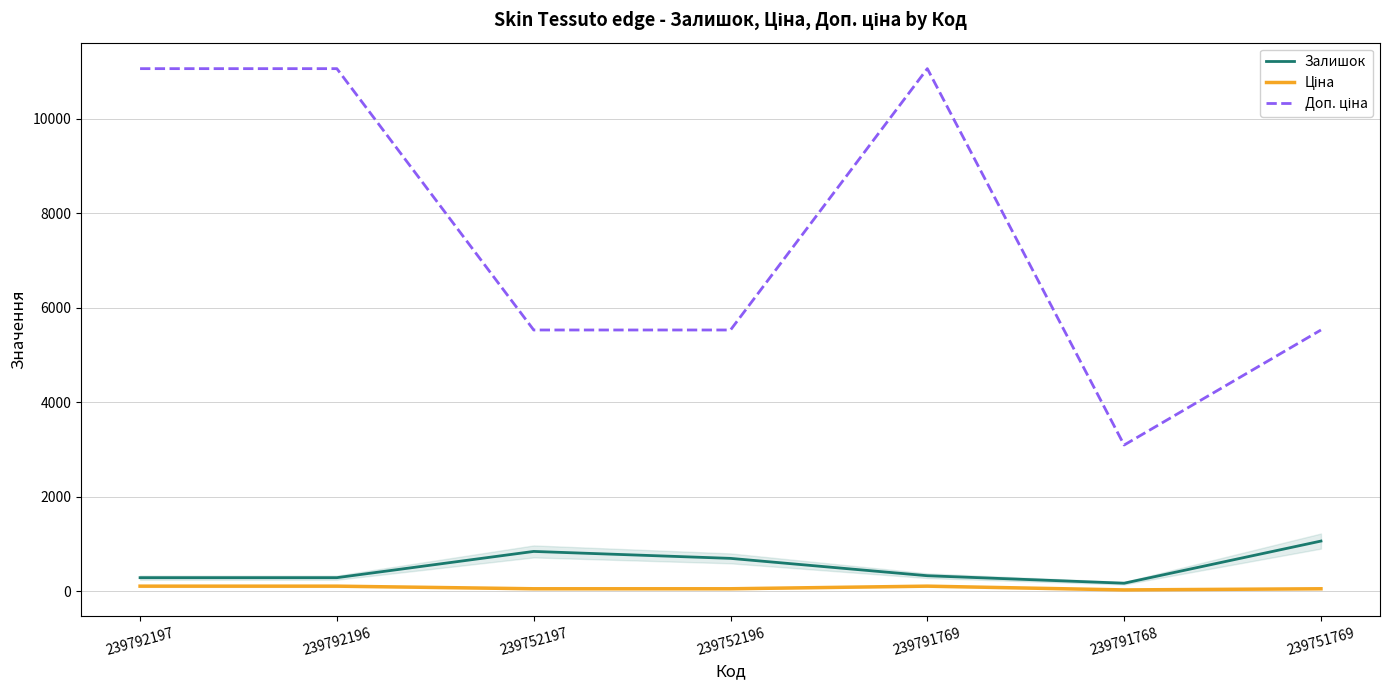

Which series has the largest total across all categories?

Доп. ціна